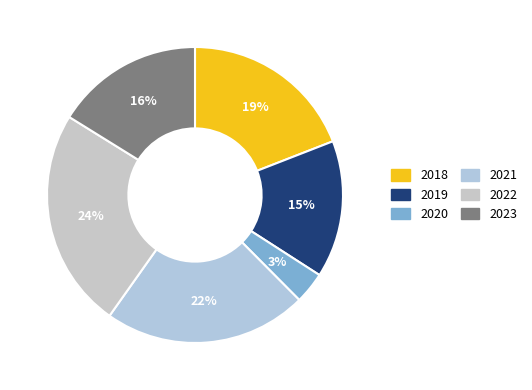

To the nearest percent, what portion does 2022 represent?

24%